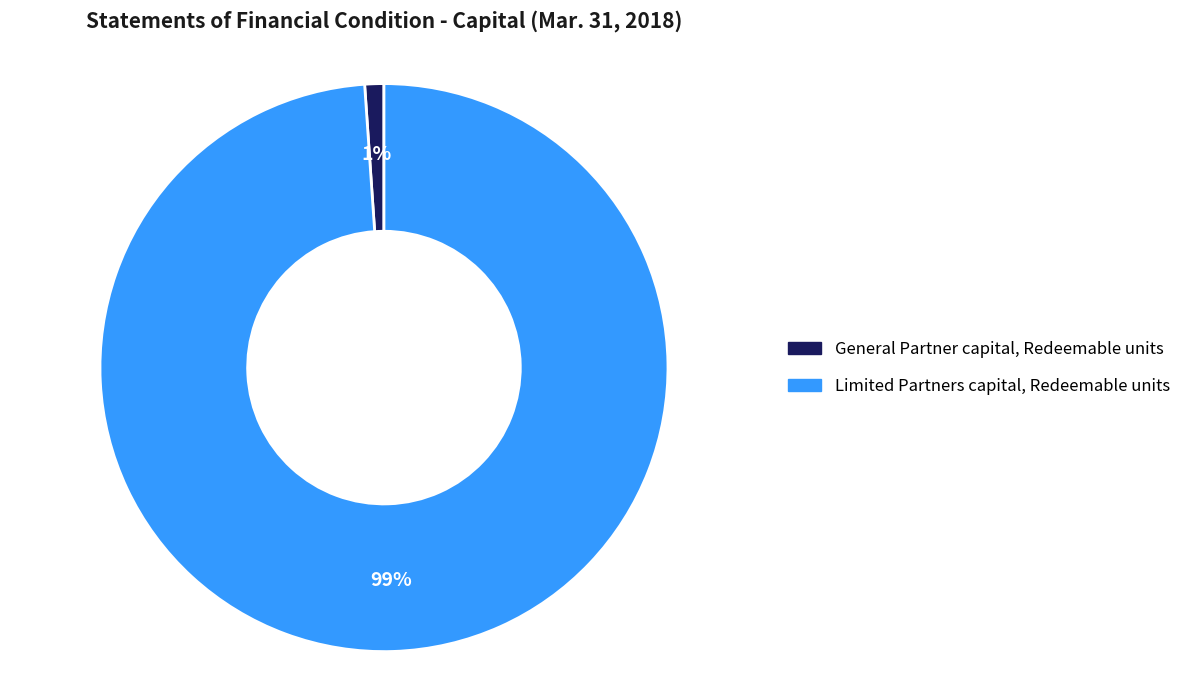

How many segments does this pie chart have?

2